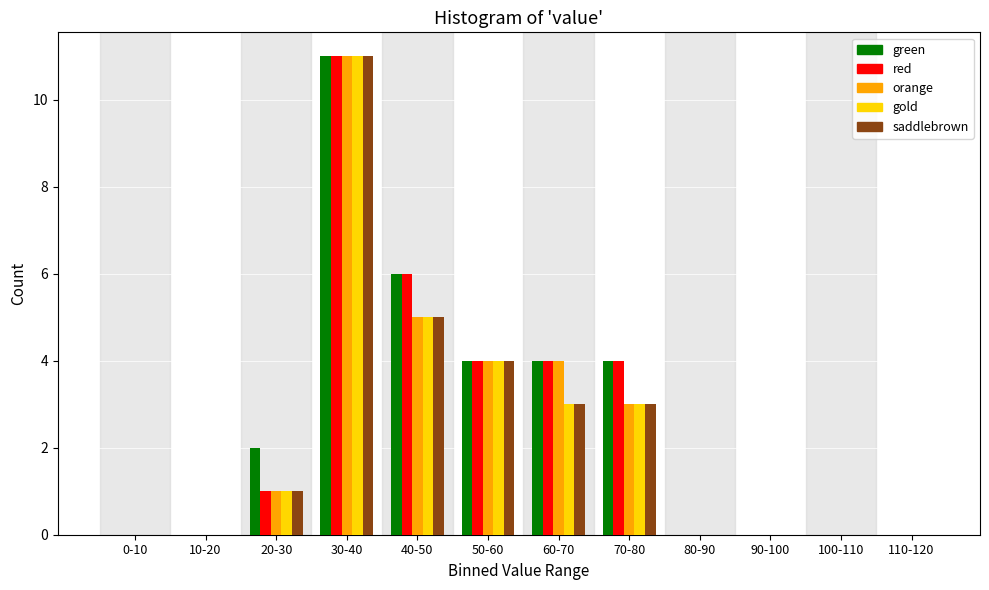

Is it true that green equals 10 at 40-50?

False